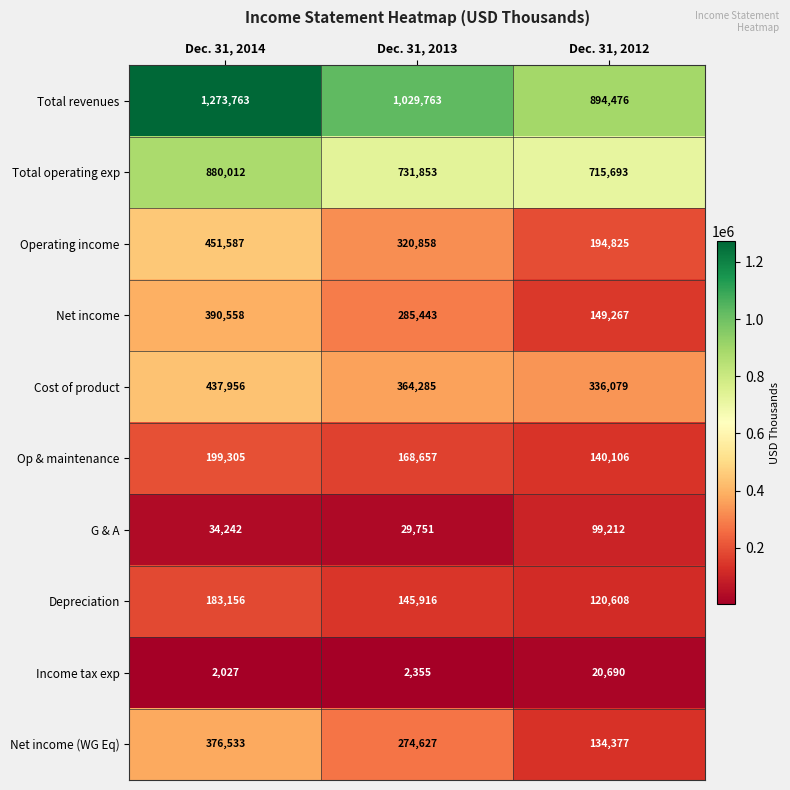

Which category has the lowest value across all series?

Dec. 31, 2014